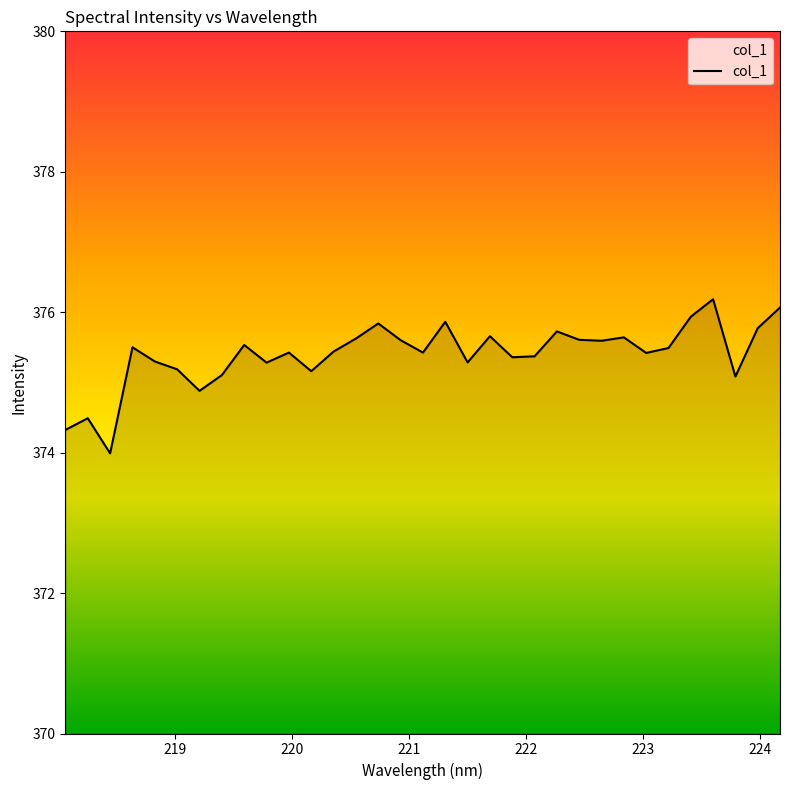

What is the smallest value displayed?

374.0